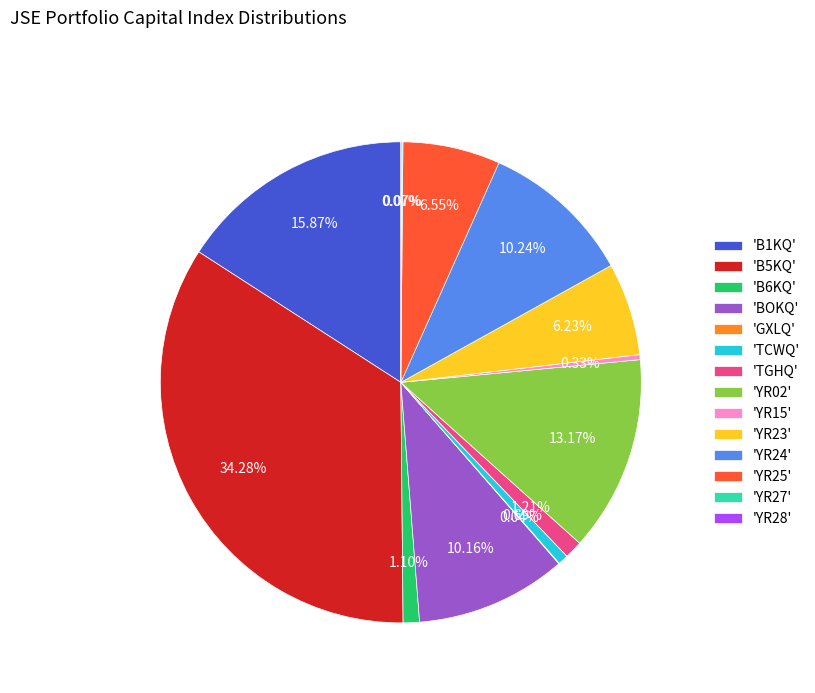

Is there any slice that represents more than half of the pie?

No